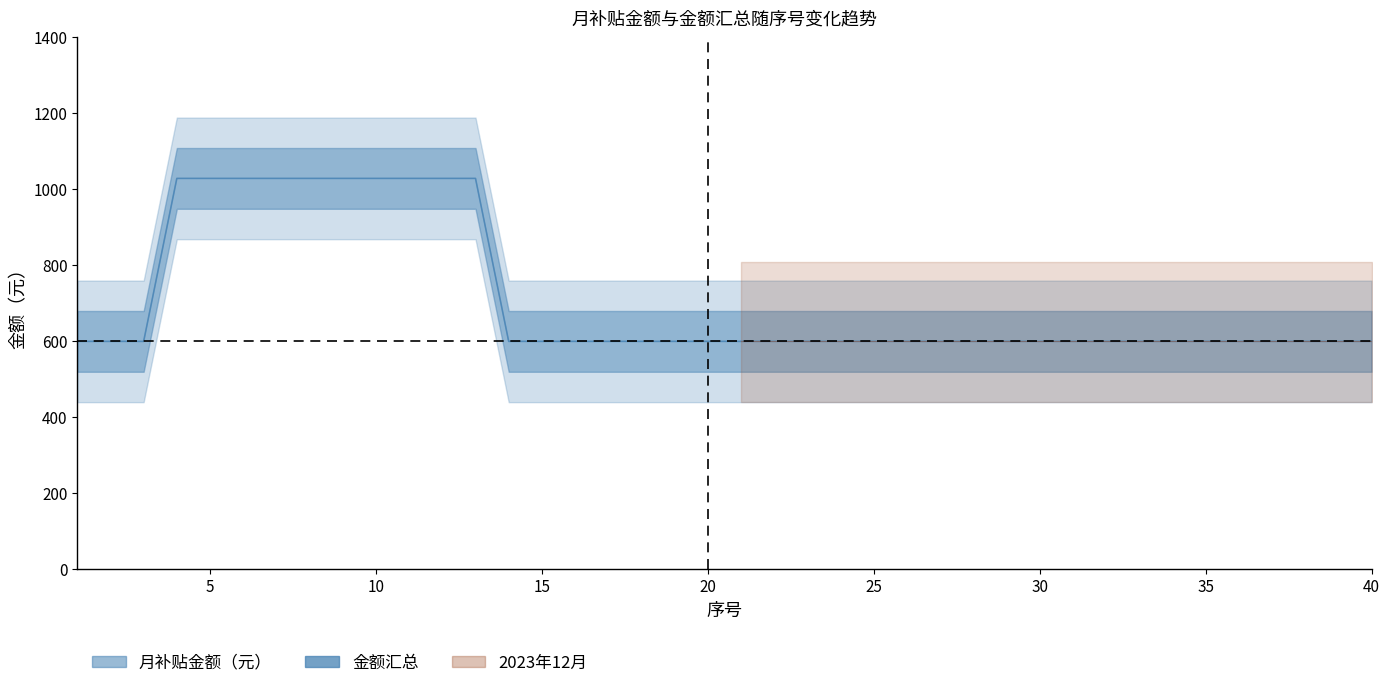

At which category is the sum across all series the highest?

4